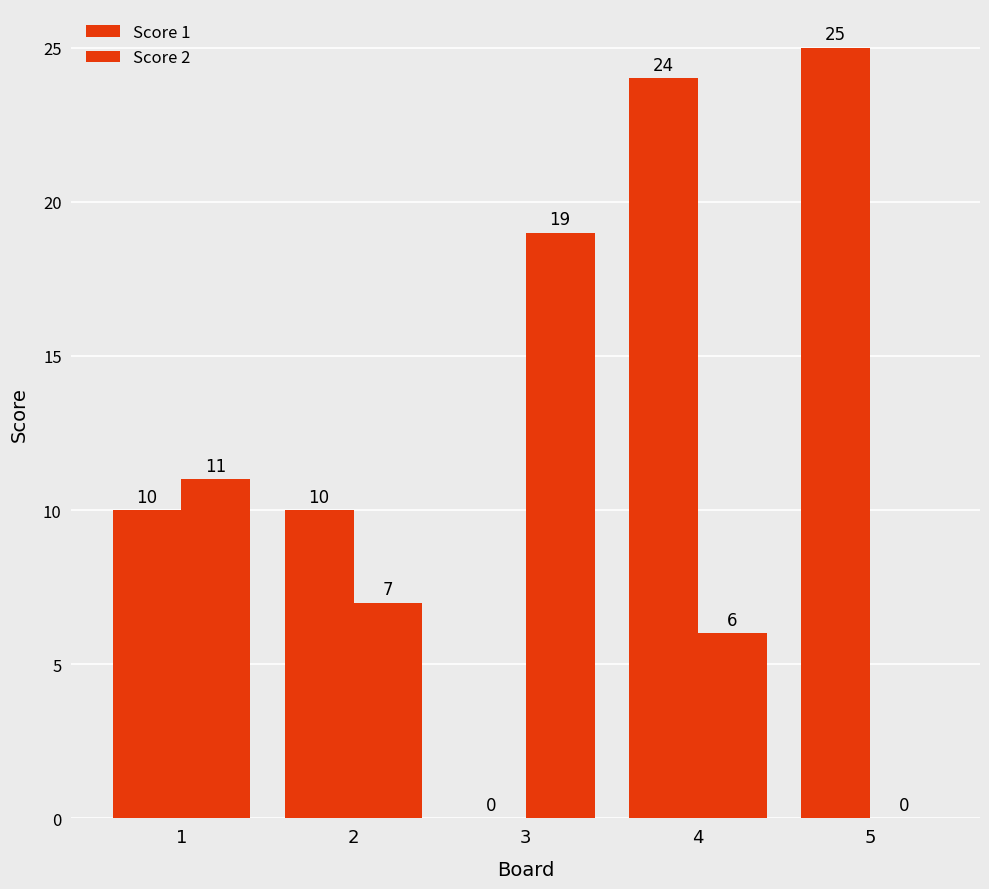

Are the bars horizontal?

No